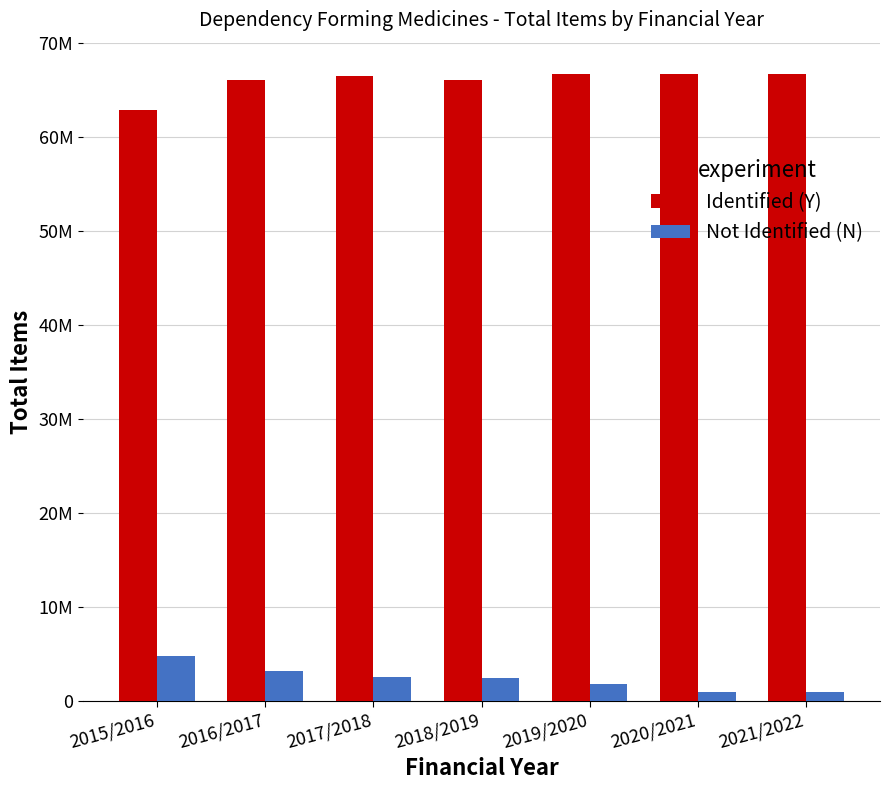

At which label does Identified (Y) first exceed 66522047?

2019/2020